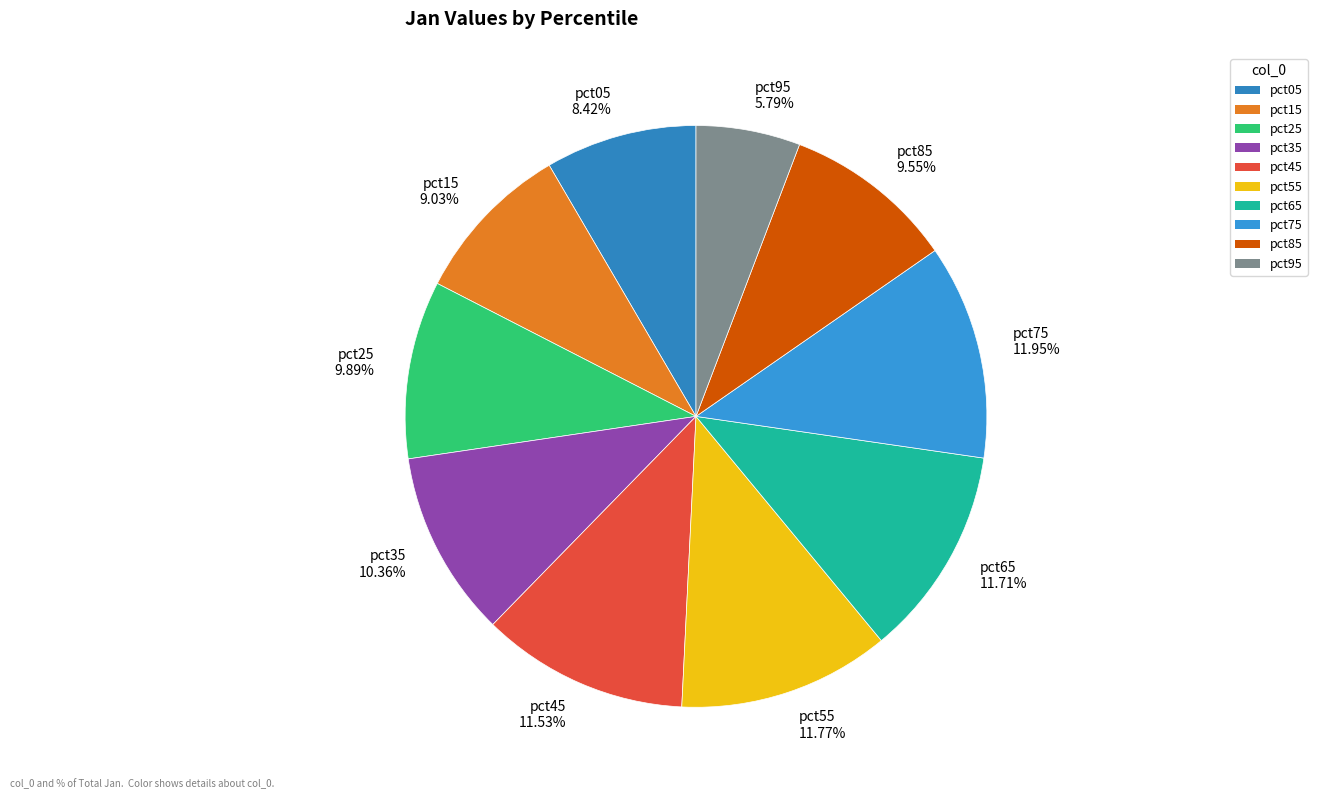

What percentage is the pct75 slice, to the nearest percent?

12%